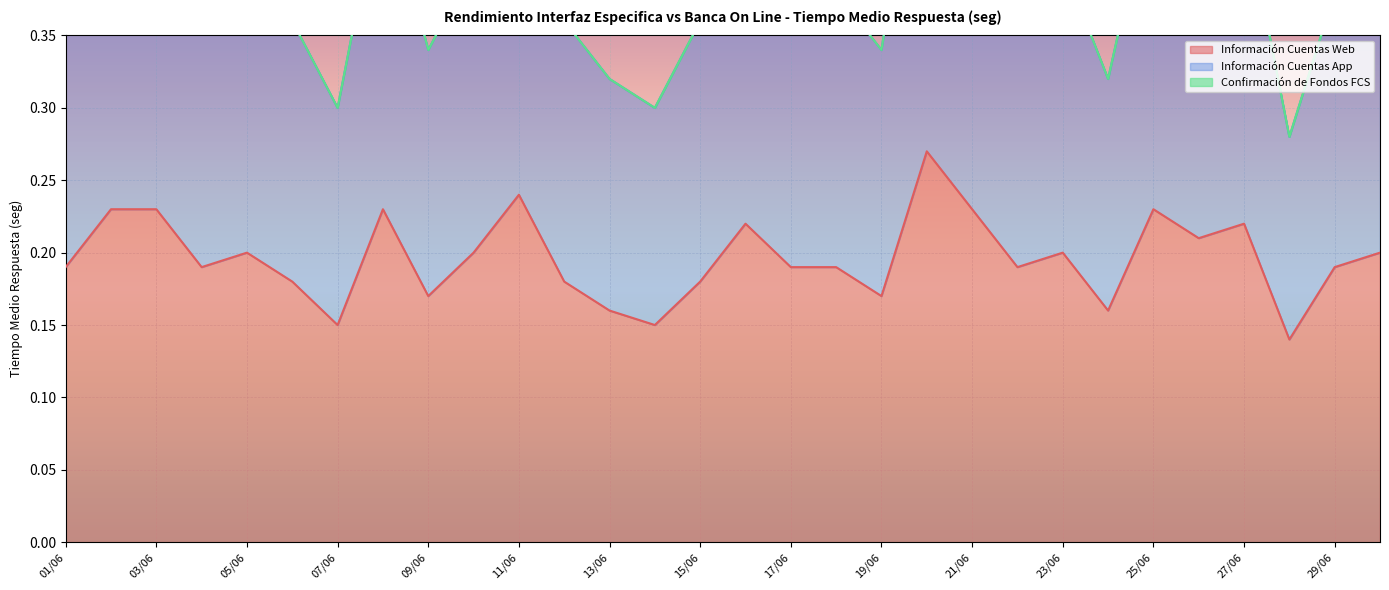

True or false: Información Cuentas Web and Información Cuentas App intersect in this chart.

False